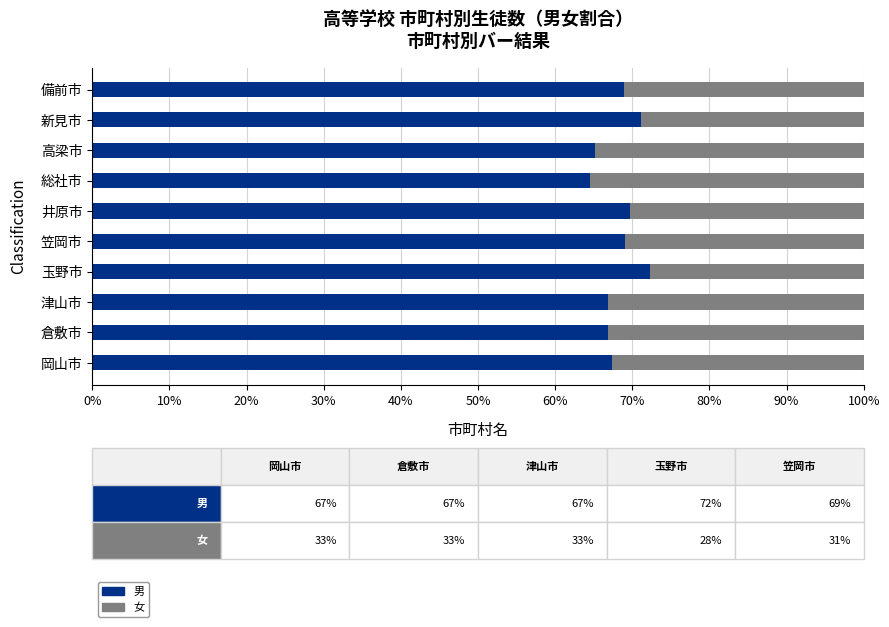

What is the approximate value of 男 at 新見市?

71.1